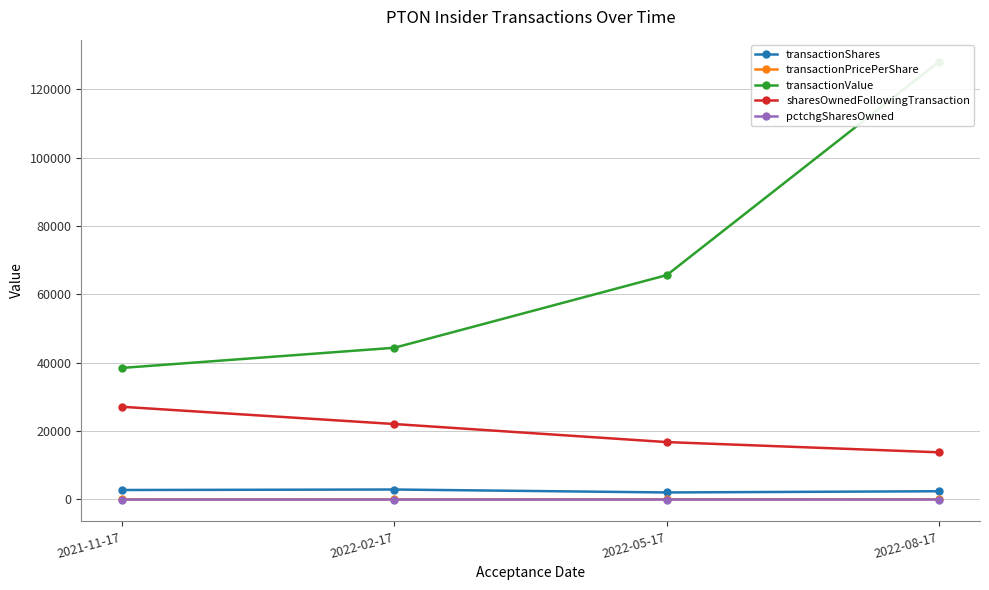

How many lines are shown in the chart?

5